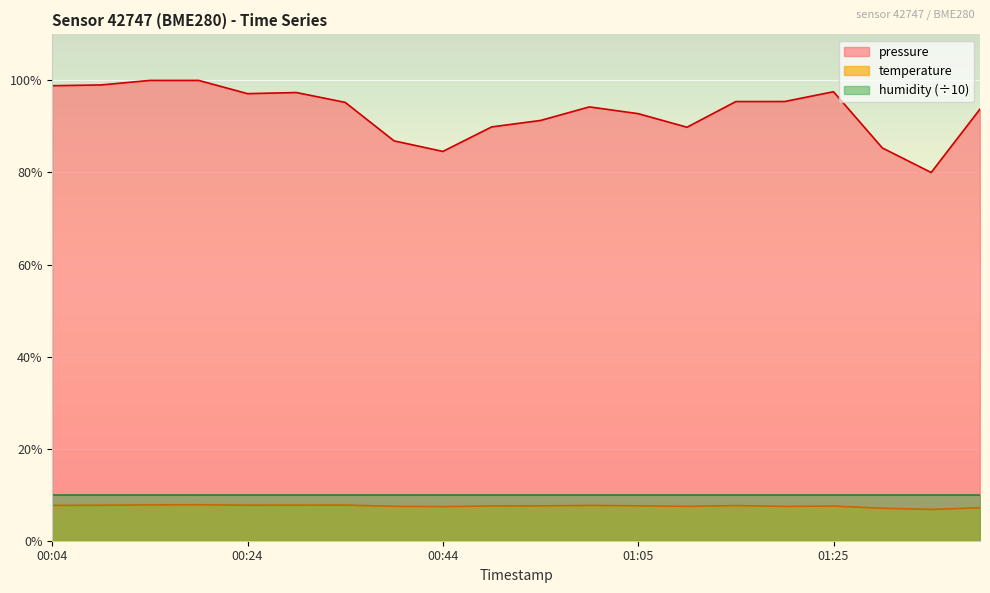

What is the sum of all temperature values?

150.6